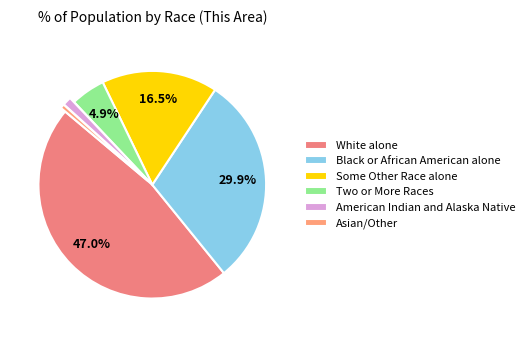

Does any single category account for the majority?

No